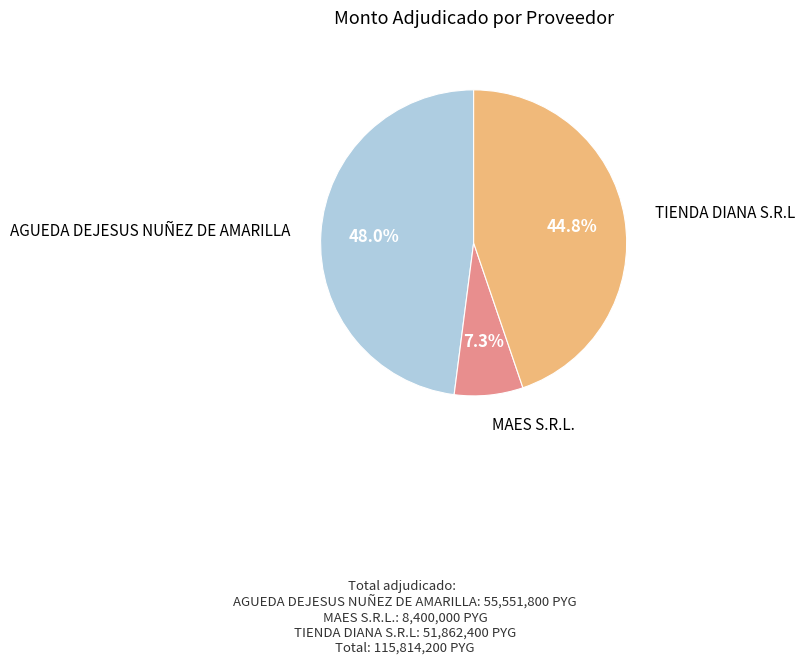

Is there a majority slice in this chart?

No